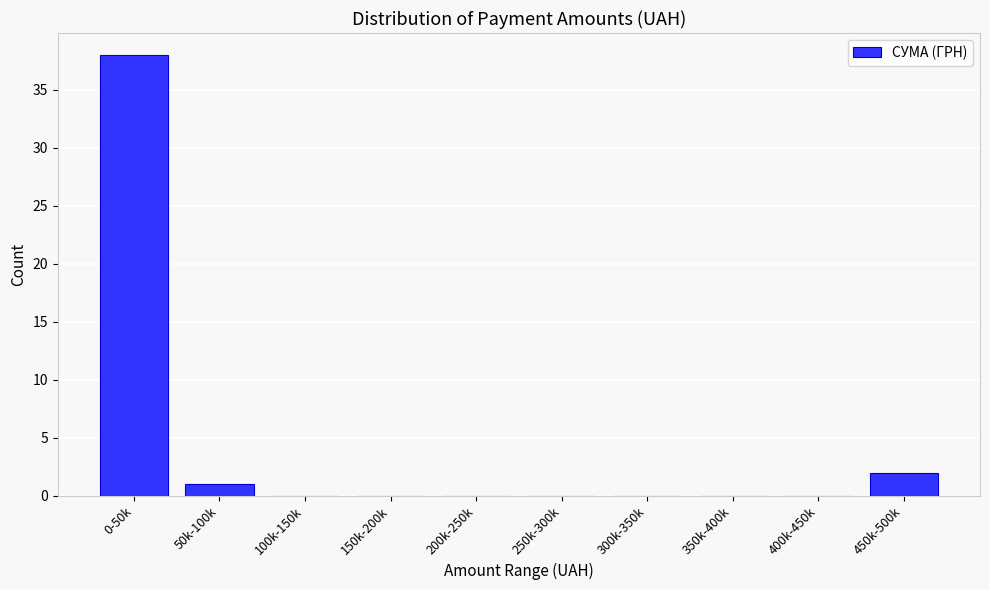

Reading left to right, extract all data points from this chart.

0-50k=38	50k-100k=1	100k-150k=0	150k-200k=0	200k-250k=0	250k-300k=0	300k-350k=0	350k-400k=0	400k-450k=0	450k-500k=2